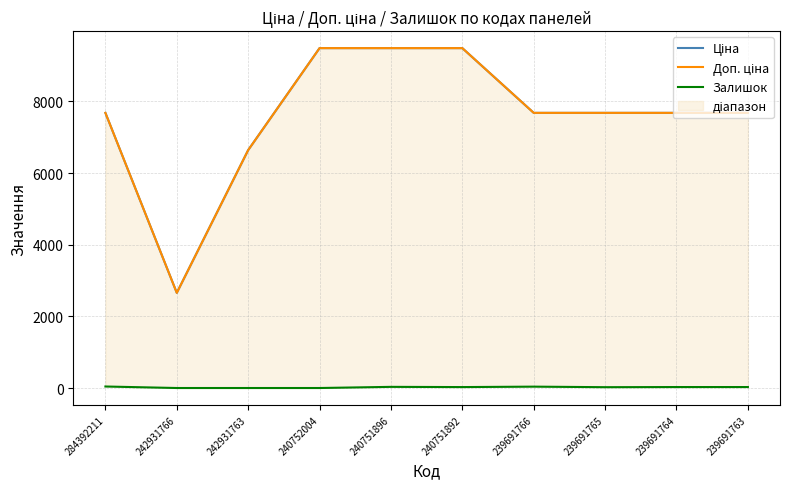

What is the difference between the second highest and second lowest values in the Доп. ціна series?

2846.5